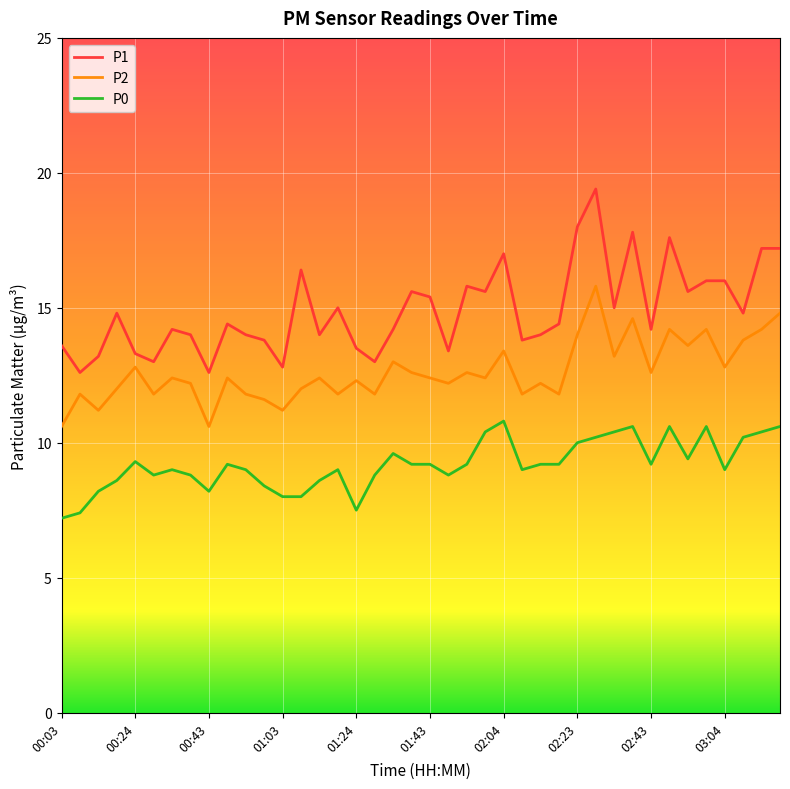

What is the greatest value displayed?

19.4